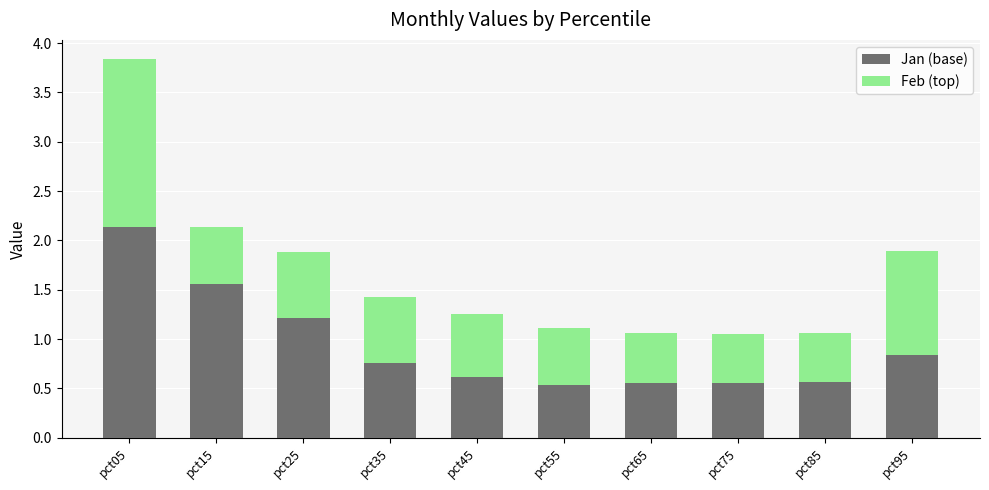

Which category has the highest value in the Jan (base) series?

pct05